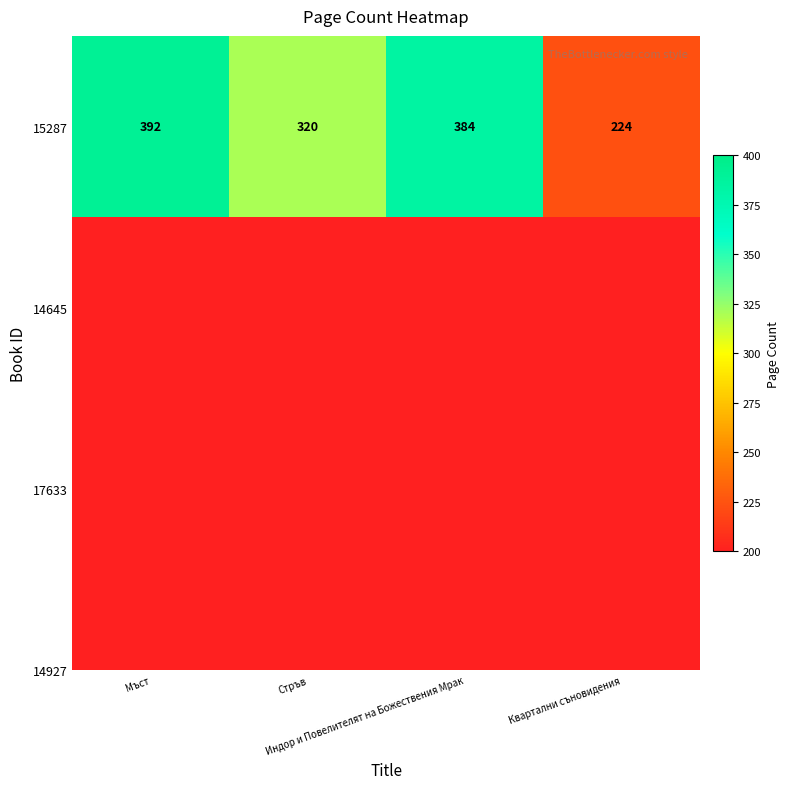

Which has a higher value, Стръв or Квартални съновидения?

Стръв